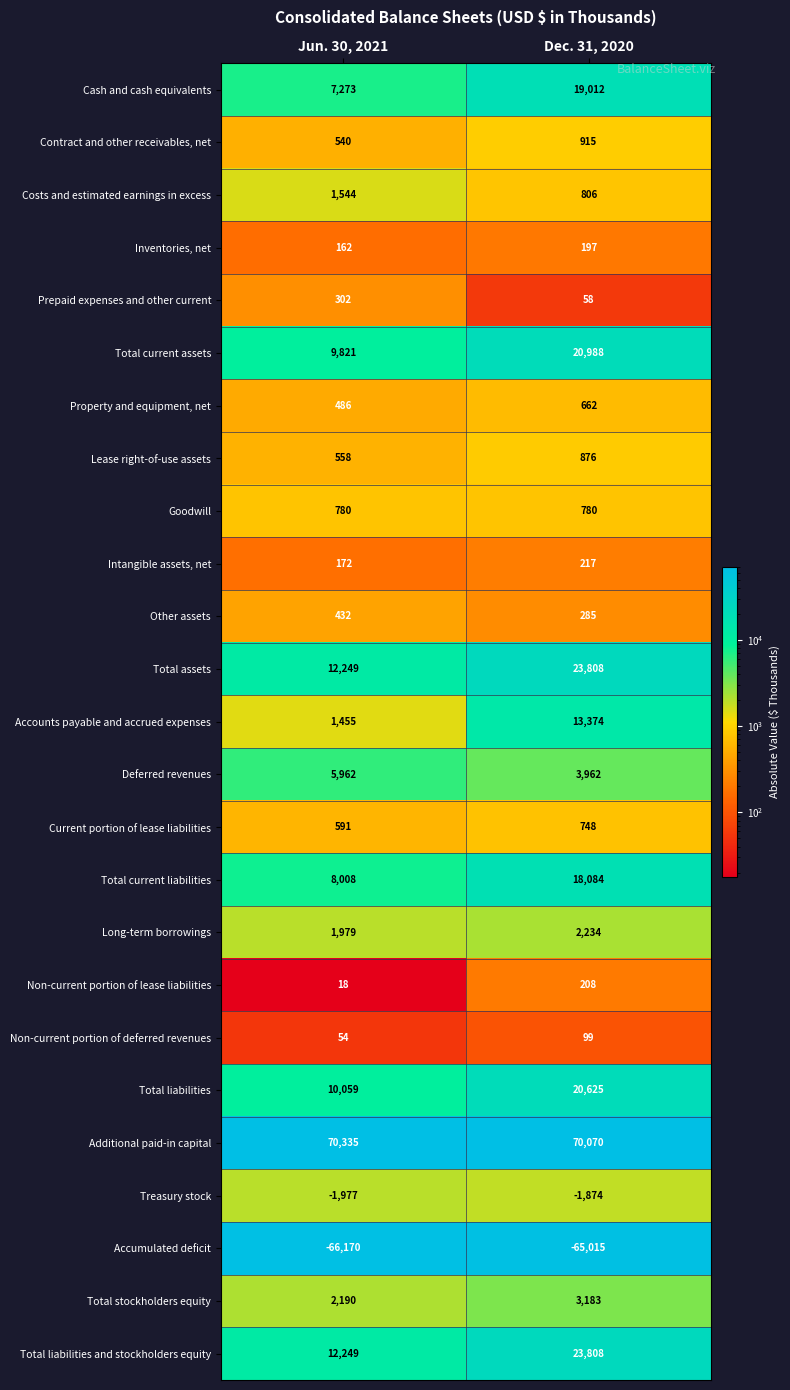

Read the Total current liabilities value at Jun. 30, 2021, to the nearest 10.

8010